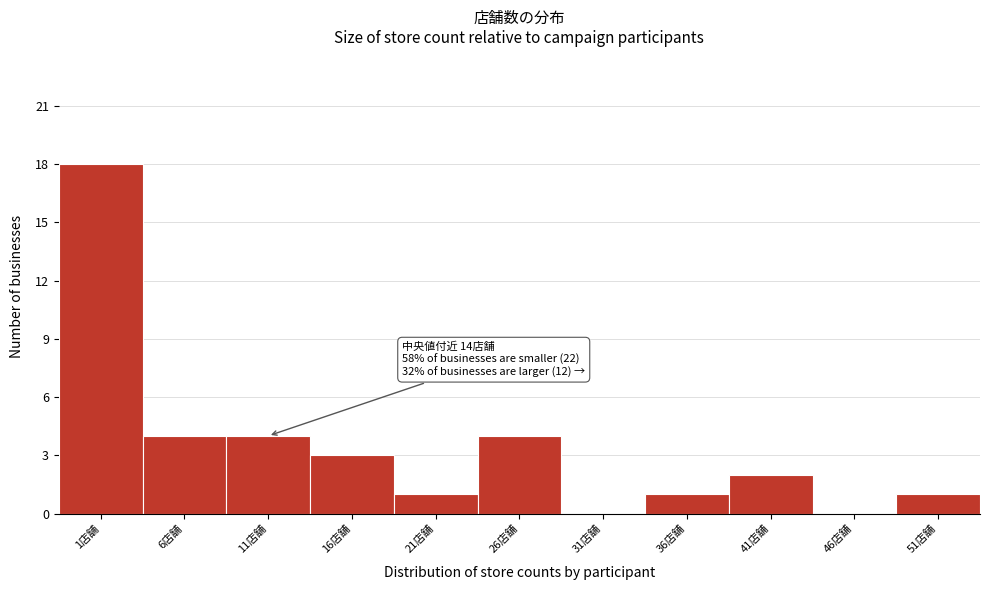

Reading right to left, what are all the values shown in this chart?

51店舗=1	46店舗=0	41店舗=2	36店舗=1	31店舗=0	26店舗=4	21店舗=1	16店舗=3	11店舗=4	6店舗=4	1店舗=18